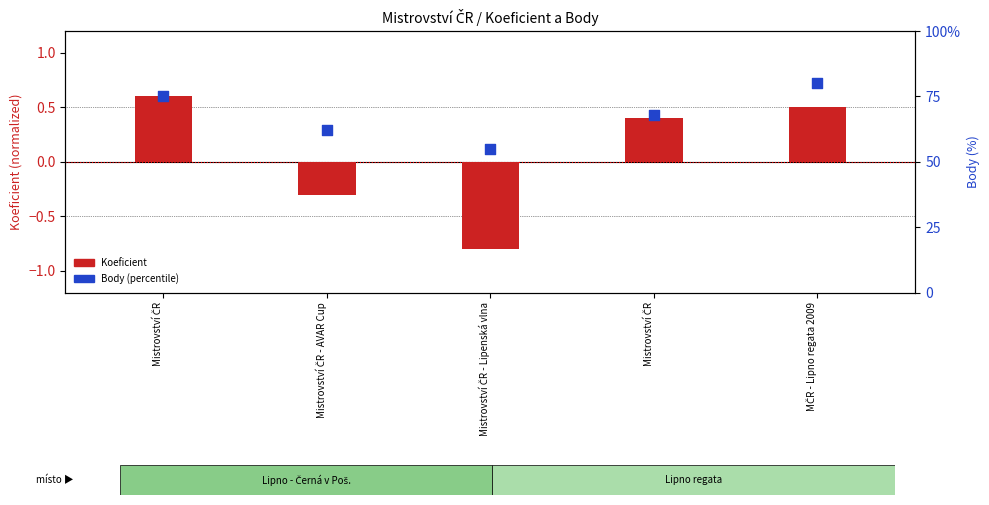

Which series contains the highest Y value?

Body (percentile)